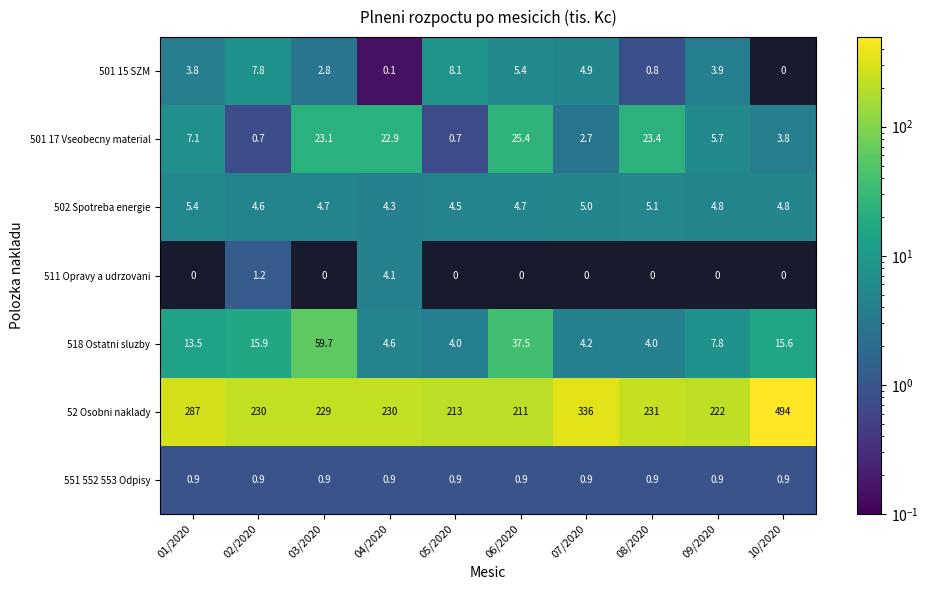

True or false: 501 17 Vseobecny material has a value of 4.2 at 01/2020.

False